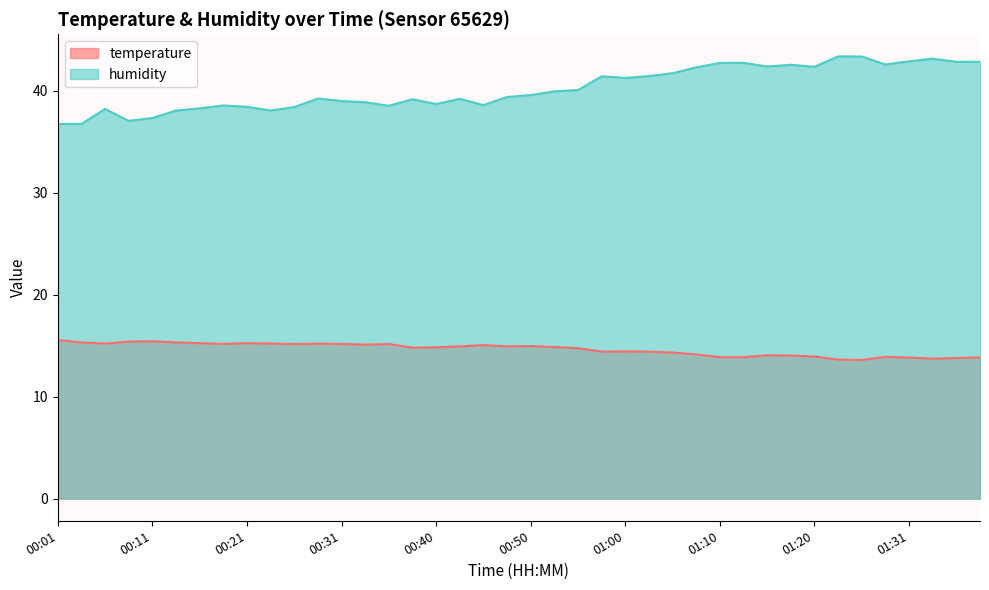

Between 00:21 and 00:58, which series saw the biggest shift?

humidity